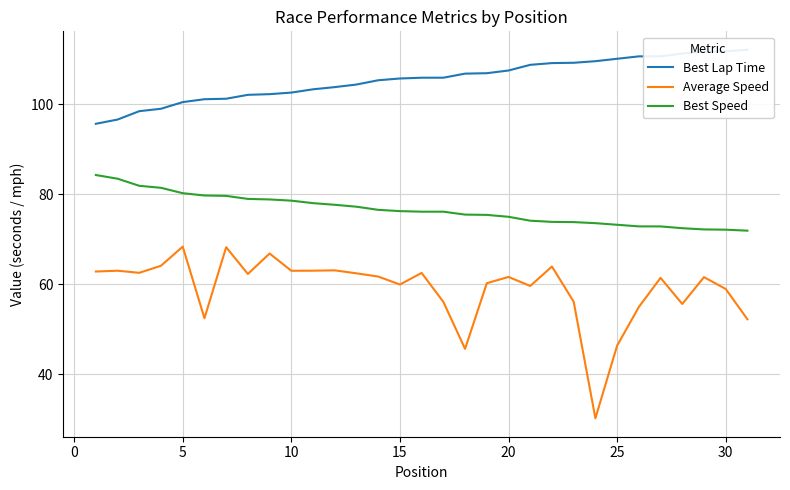

True or false: Best Lap Time has more than 2 interior local peaks.

False